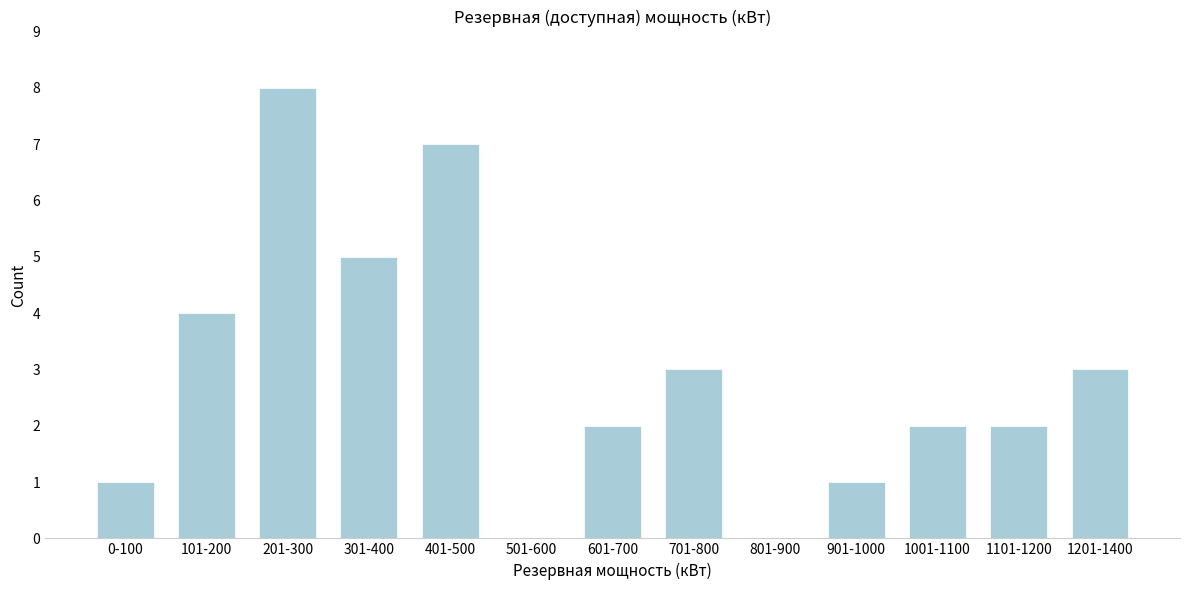

Reading left to right, transcribe all the data shown in this chart.

0-100=1	101-200=4	201-300=8	301-400=5	401-500=7	501-600=0	601-700=2	701-800=3	801-900=0	901-1000=1	1001-1100=2	1101-1200=2	1201-1400=3